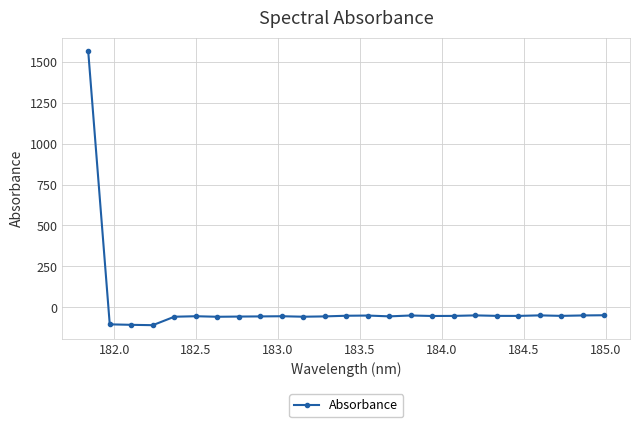

True or false: there are more than 0 points higher than both neighbors.

True